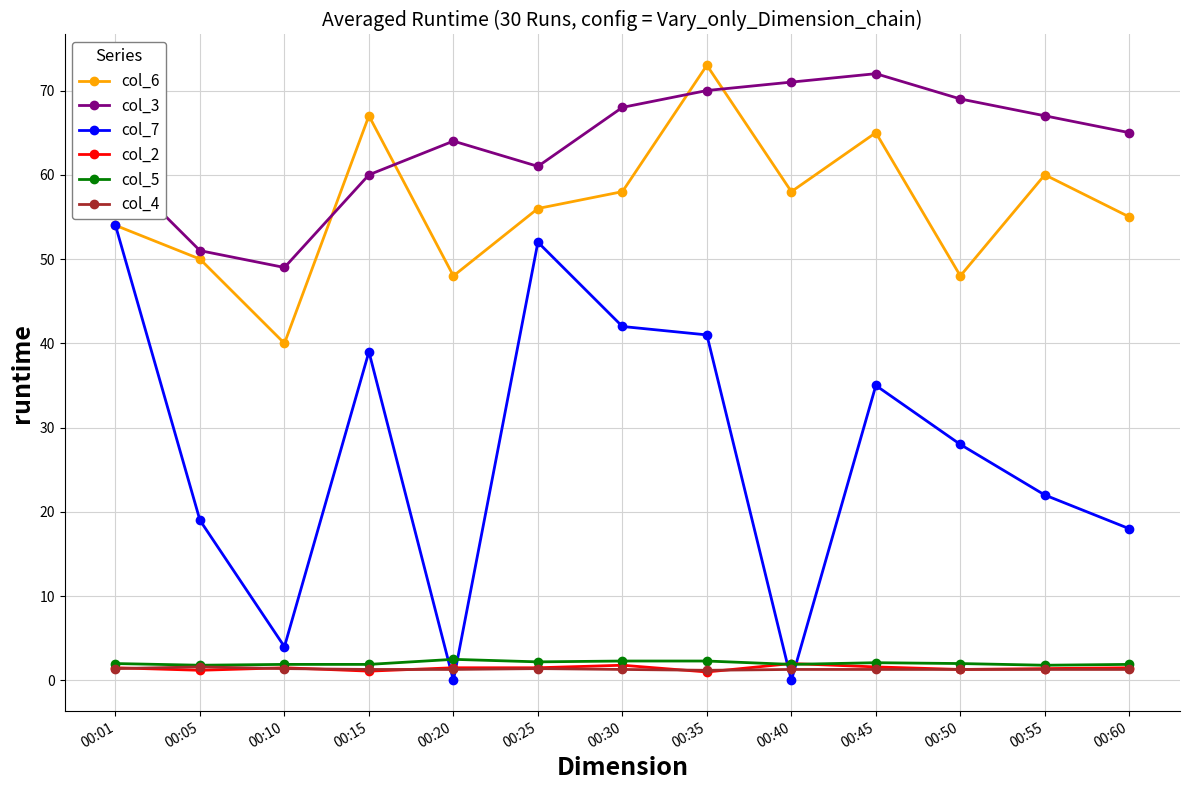

What is the sum of the col_4 values at 00:25 and 00:30?

2.7